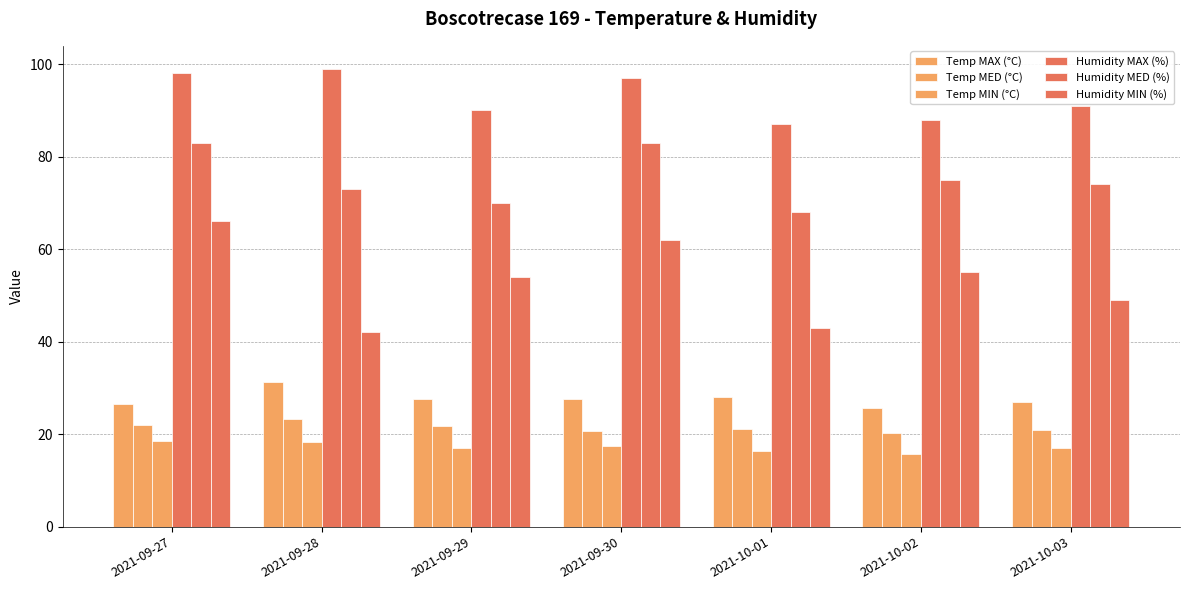

Does the chart contain stacked bars?

No